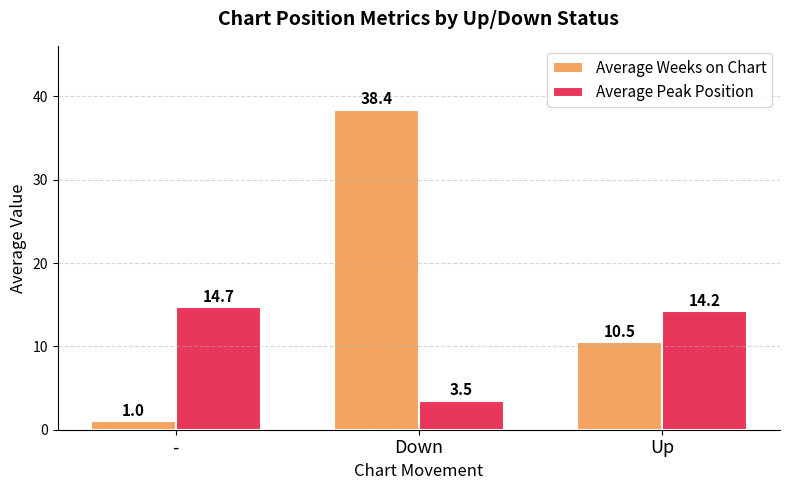

Rank the categories by Average Peak Position value from highest to lowest.

-, Up, Down